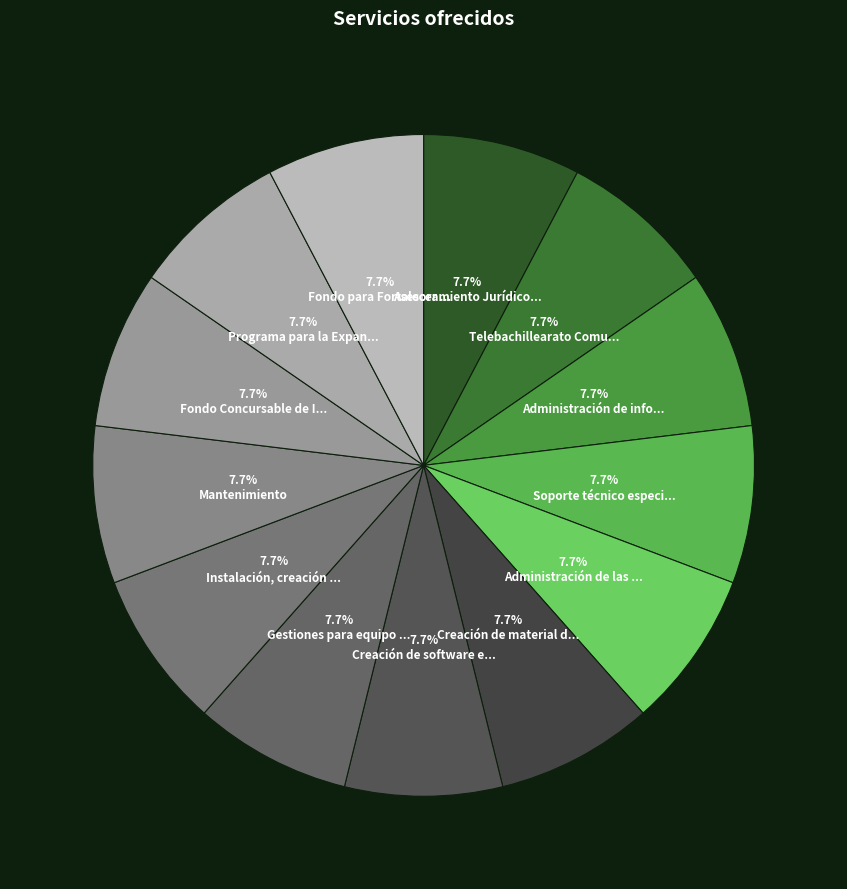

Rank the categories by value from lowest to highest.

Fondo para Fortalecer la Autonomía de Gestión, Programa para la Expansión de la Oferta, Fondo Concursable de Inversión en Infraestructura, Mantenimiento, Instalación, creación y soporte a la red, Gestiones para equipo al que aplica garantía, Creación de software especializado, Creación de material de difusión, Administración de las cuentas de correo, Soporte técnico especializado, Administración de información publicada, Telebachillearato Comunitario, Asesoramiento Jurídico y legal